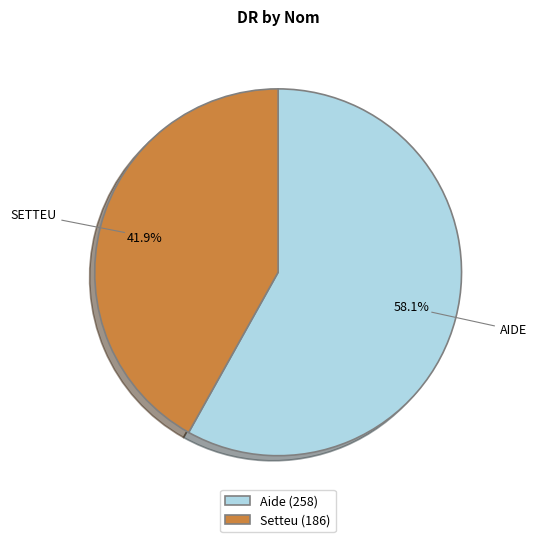

To the nearest percent, what is the average slice percentage?

50%